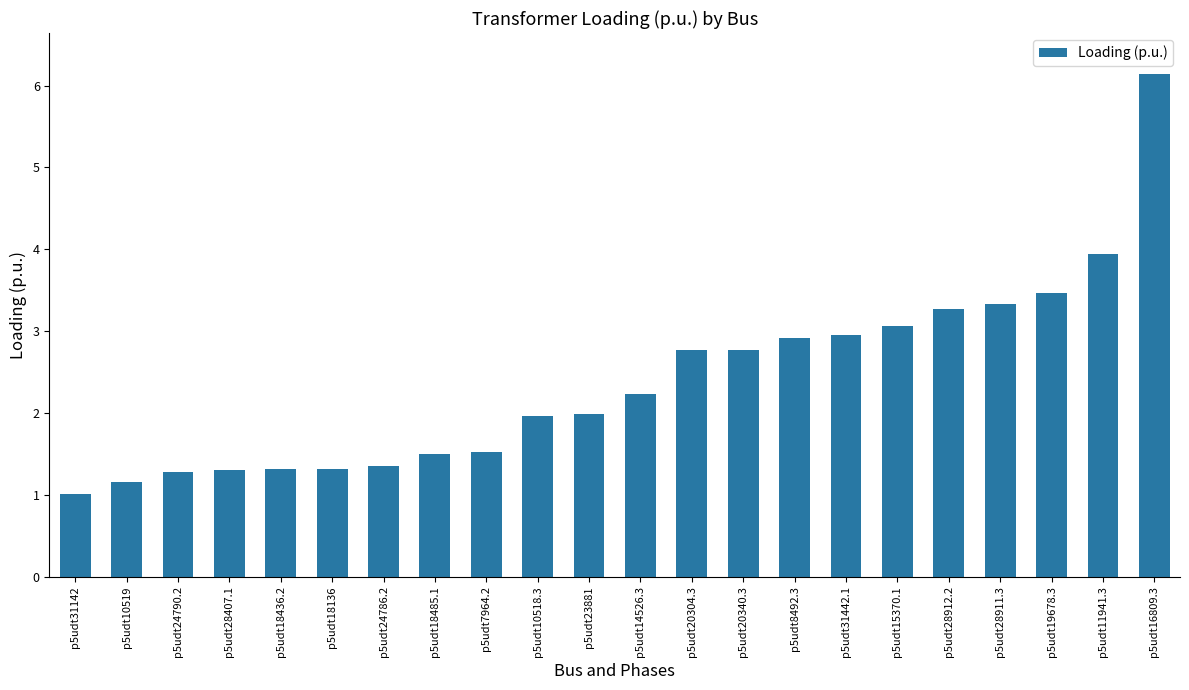

What is the sum of the values at p5udt31442.1 and p5udt28911.3?

6.3